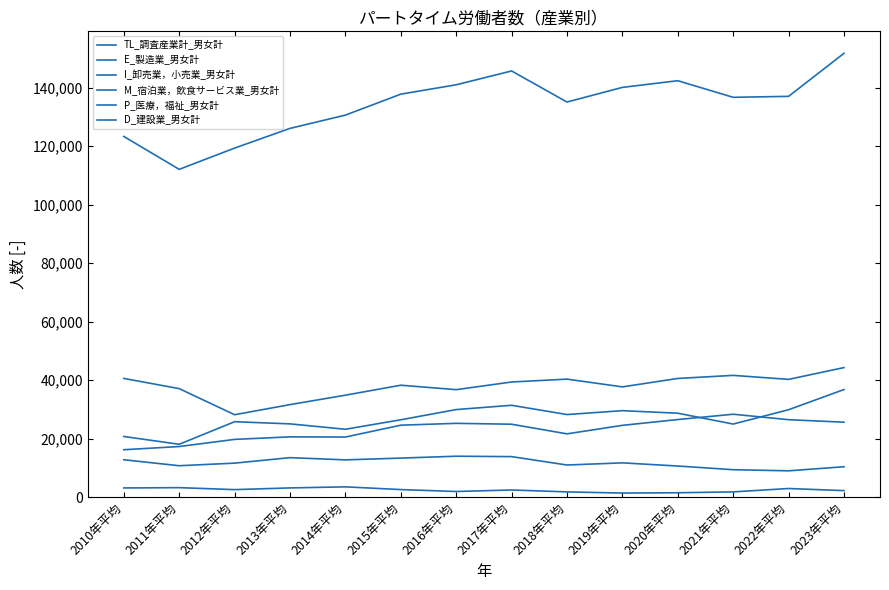

The value of M_宿泊業，飲食サービス業_男女計 at 2020年平均 is 28680. True or false?

True